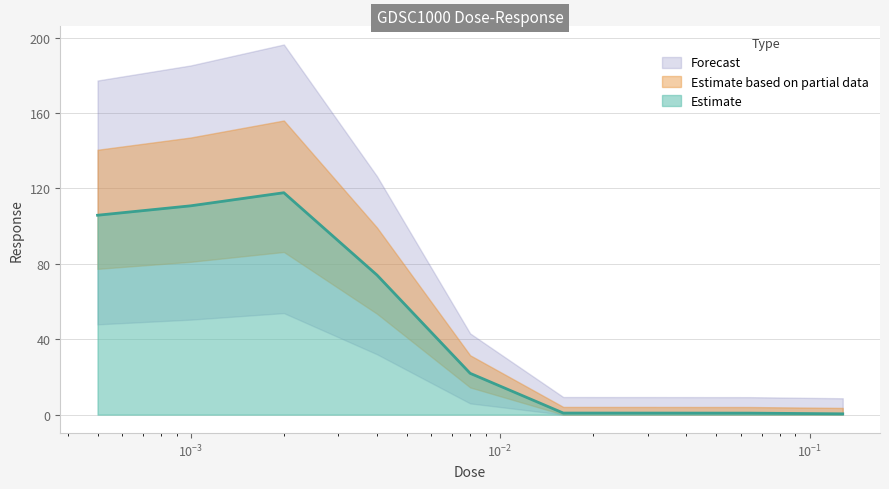

How many data points does each series have?

9